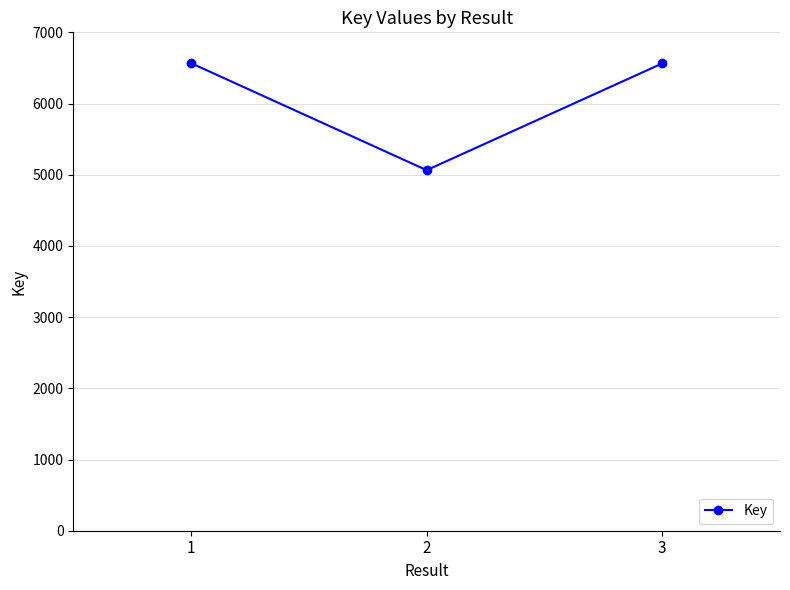

What is the difference between the values at 1 and 3?

4